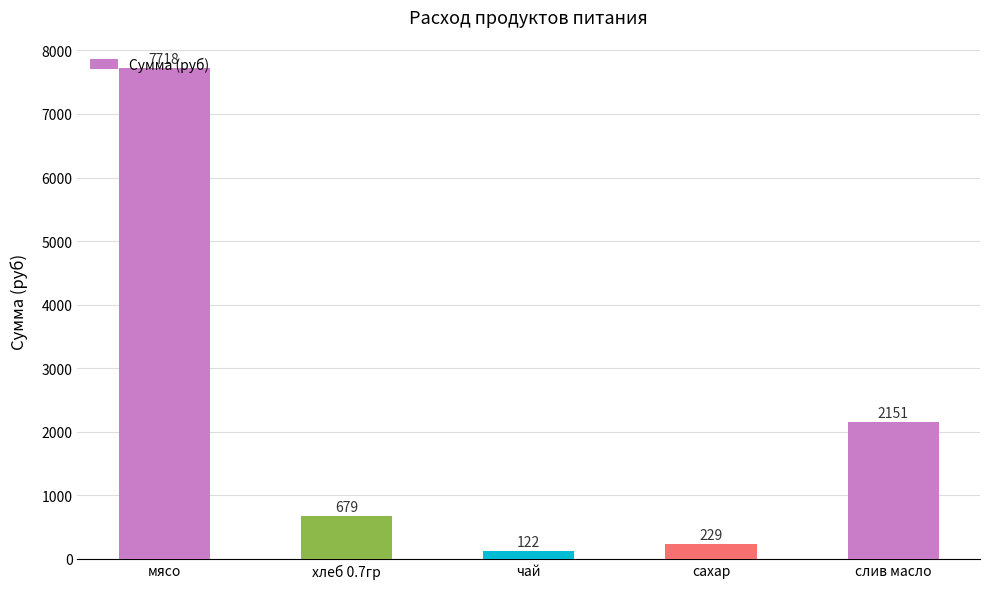

What position from the left is чай?

3